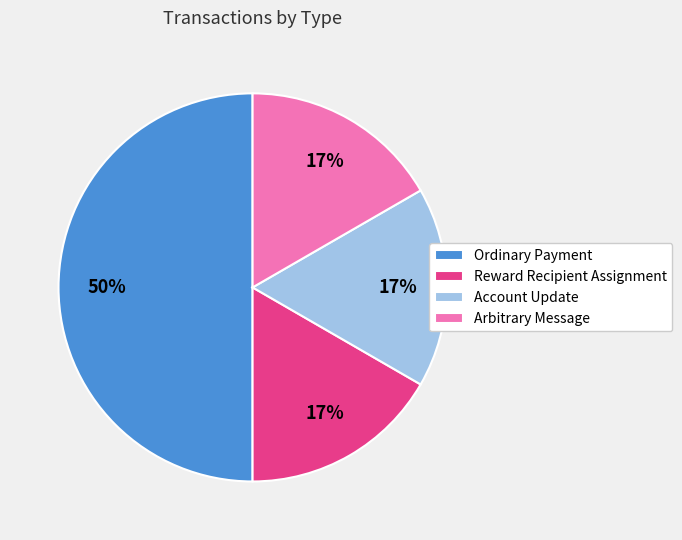

Approximately how many times larger is the value at Account Update compared to Arbitrary Message?

1.0